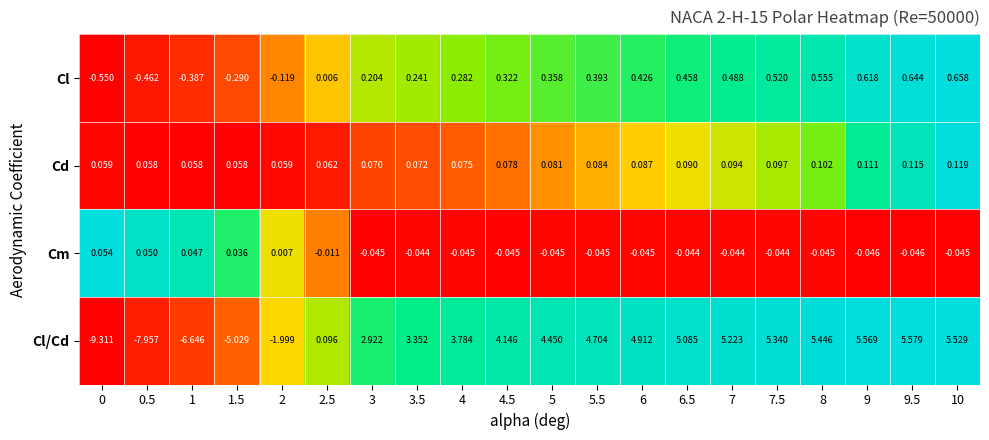

Rank the series by their maximum value, from highest to lowest.

Cl/Cd, Cl, Cd, Cm